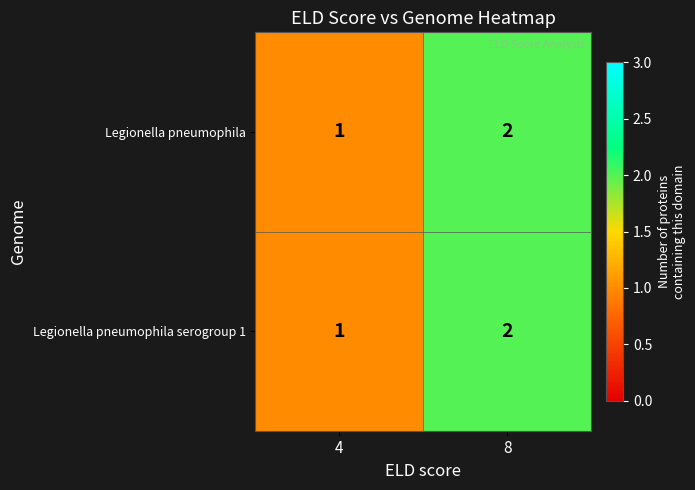

What is the sum of the Legionella pneumophila serogroup 1 values at 8 and 4?

3